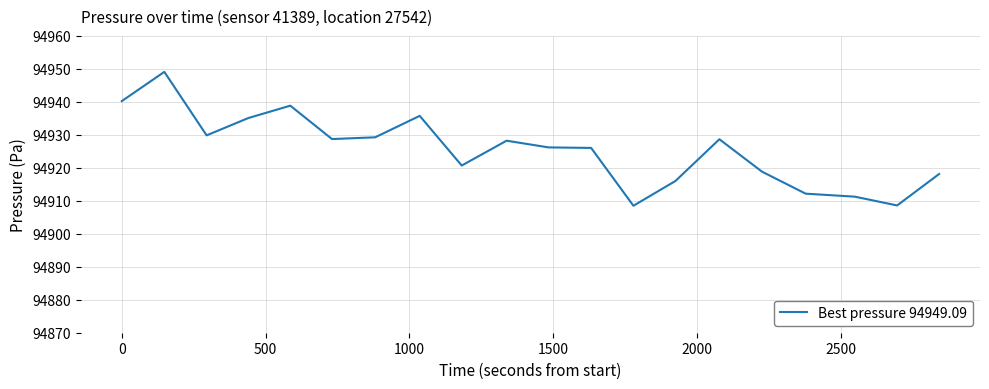

What is the difference between the maximum and minimum values?

40.6